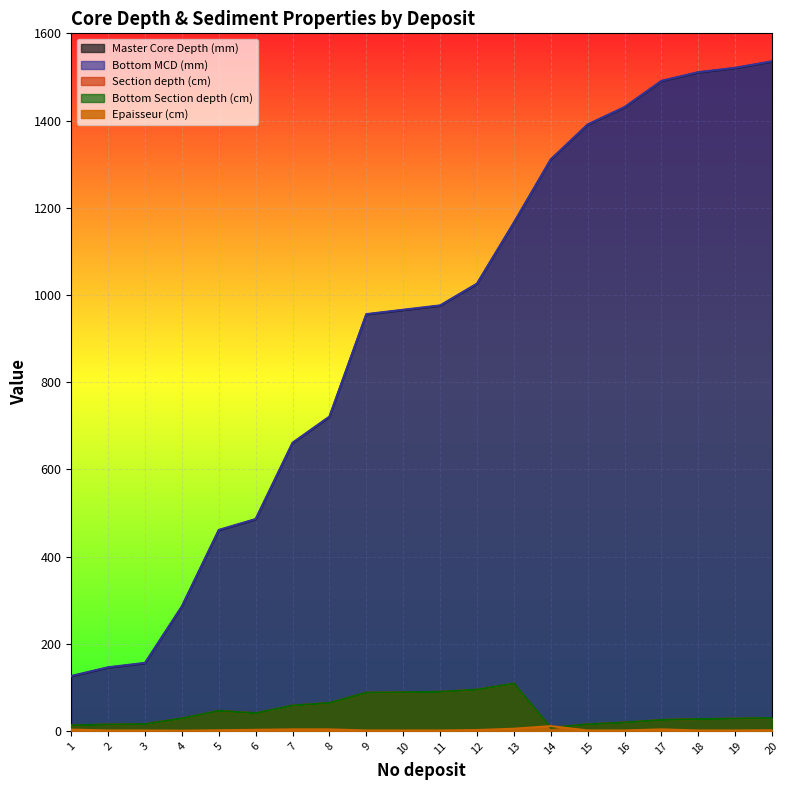

Which series has the largest range (max minus min)?

Master Core Depth (mm)